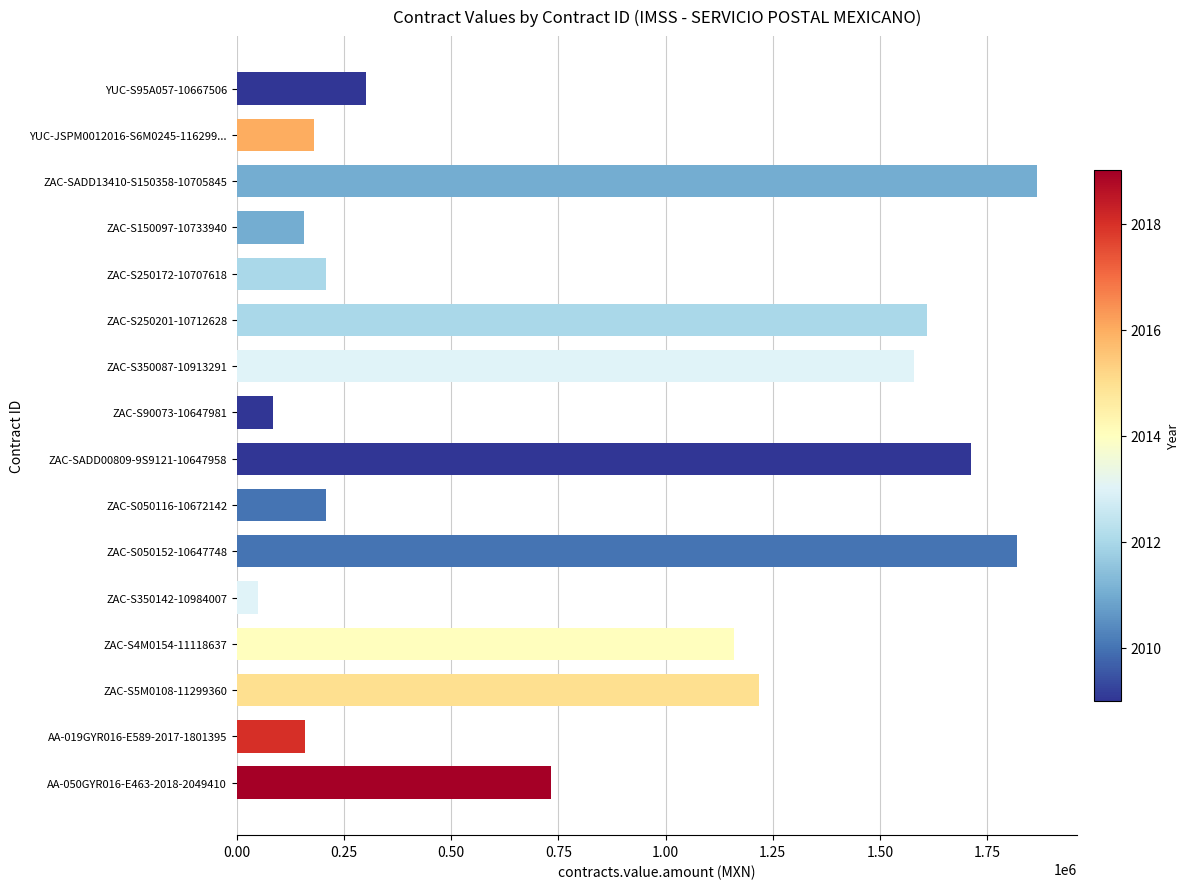

Where is the data nearest to the value 957758?

ZAC-S4M0154-11118637